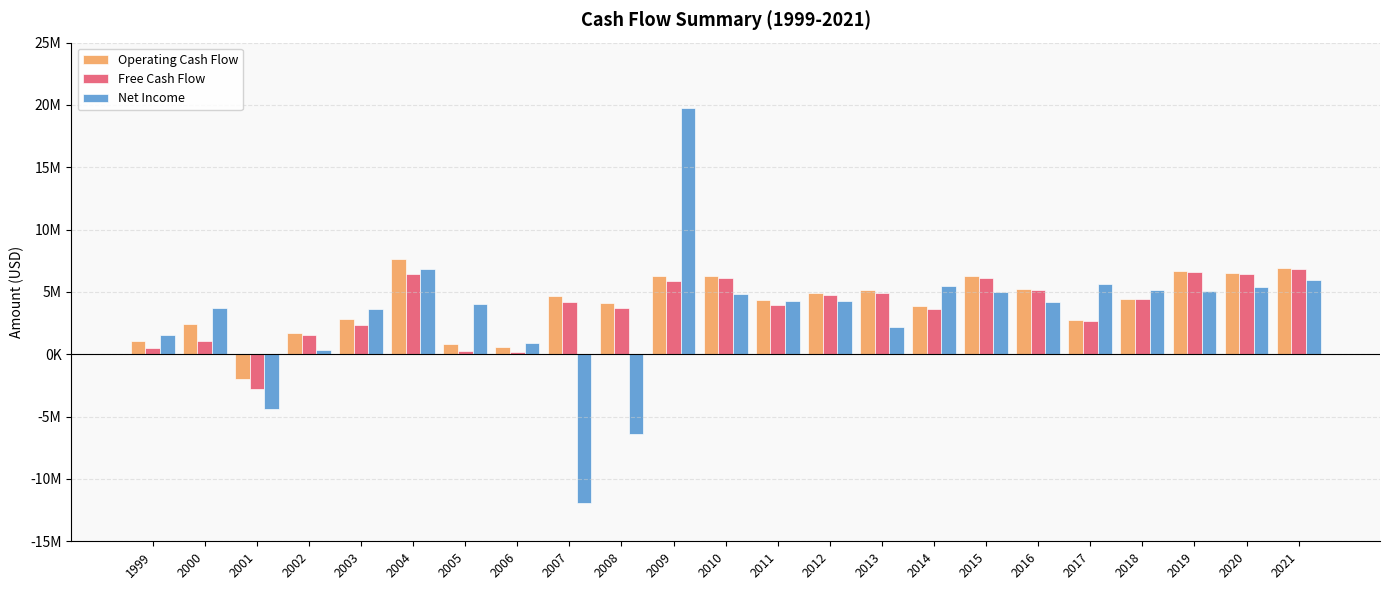

What is the total value across all series at 2013?

12325000